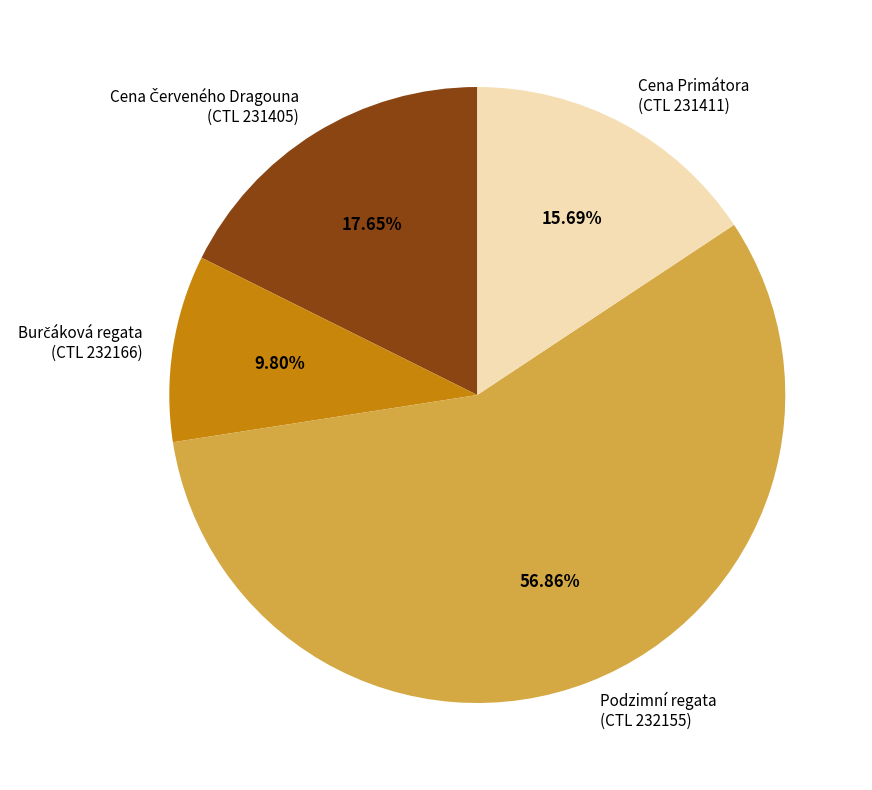

What is the largest slice in the pie chart?

Podzimní regata (CTL 232155)